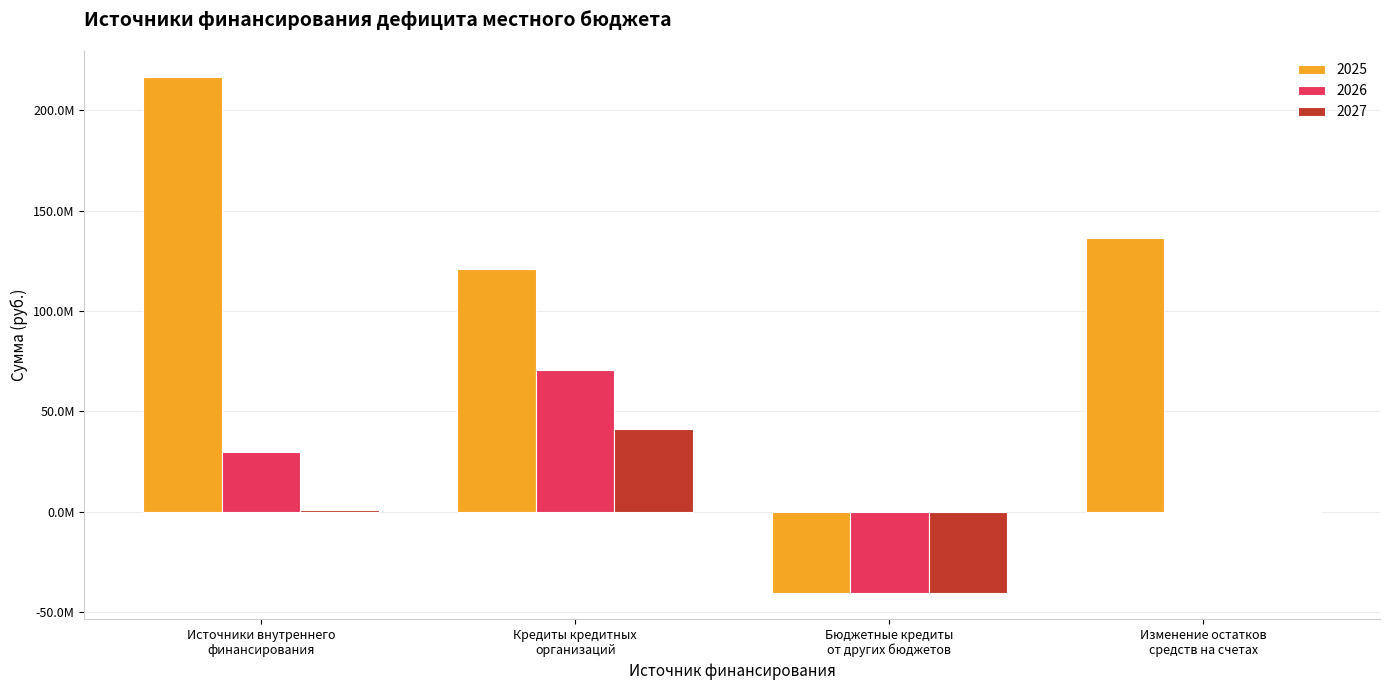

Rank the series at Бюджетные кредиты
от других бюджетов from lowest to highest value.

2025, 2026, 2027